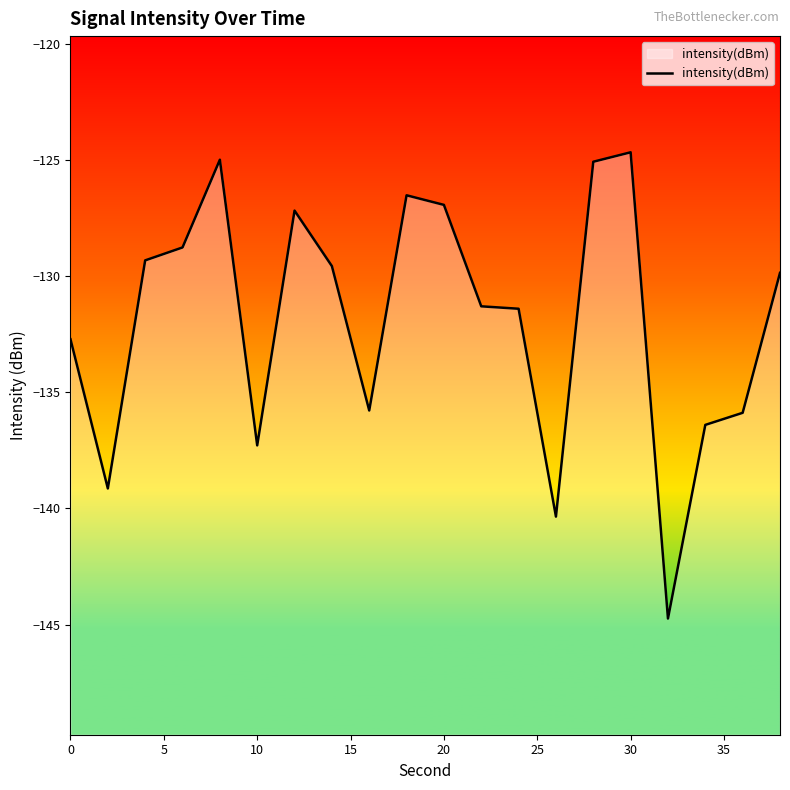

What is the maximum value shown in the chart?

-124.7